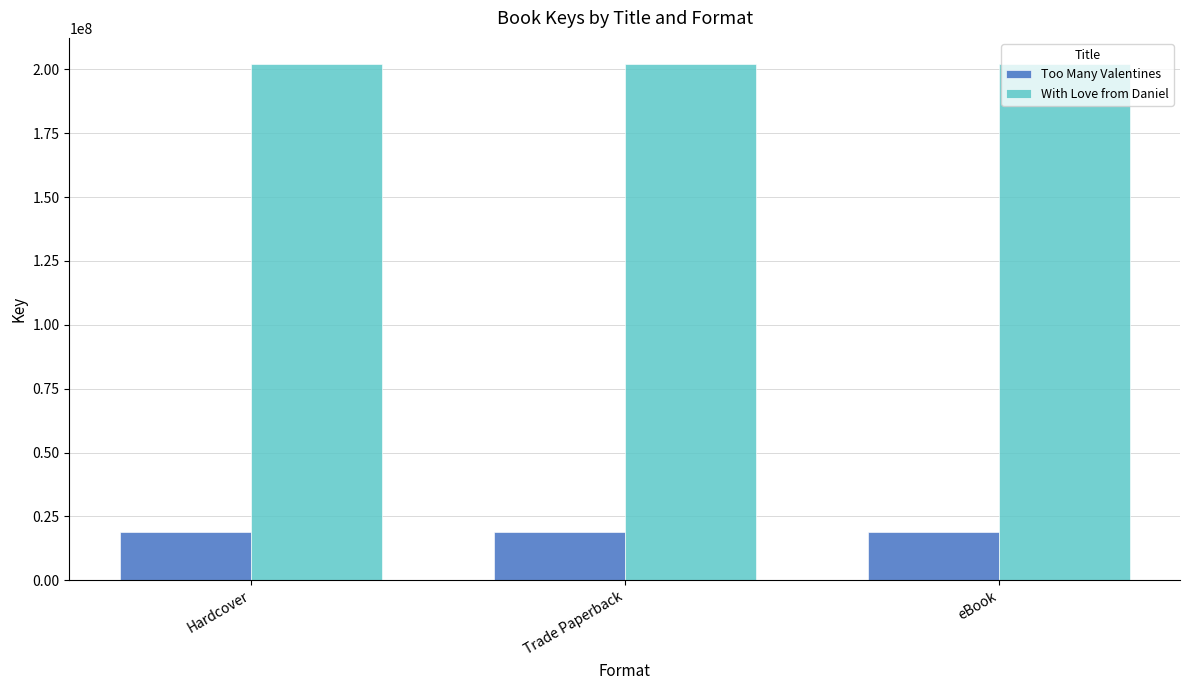

Rank the series at eBook from lowest to highest value.

Too Many Valentines, With Love from Daniel